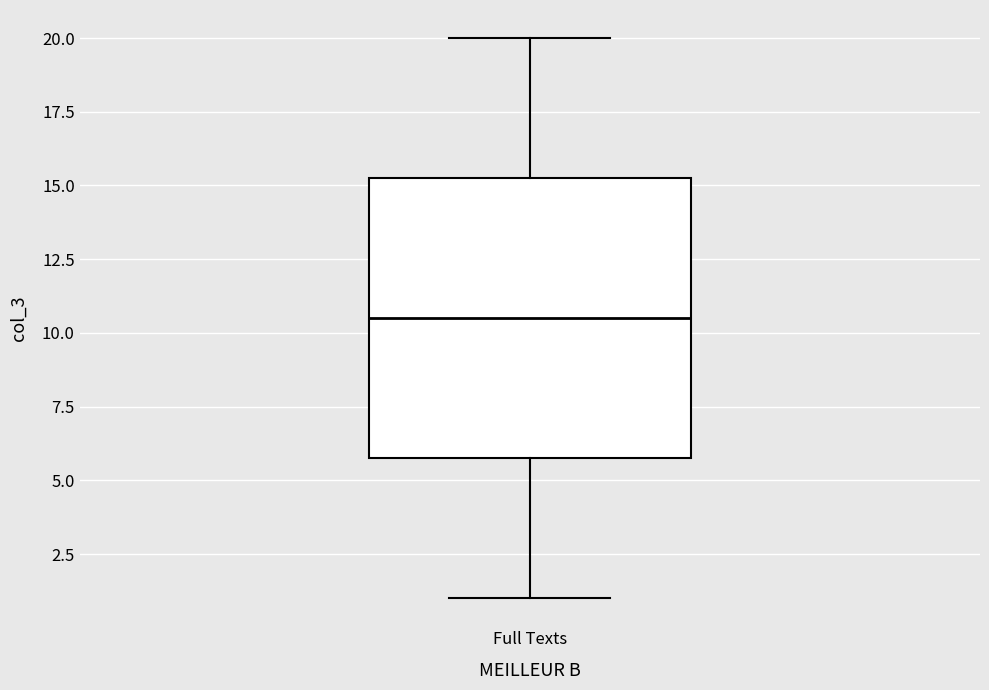

Where does the median line of the box for Full Texts sit on the y-axis? The values are not printed on the chart, so give them approximately, as read against the axis.

10.5